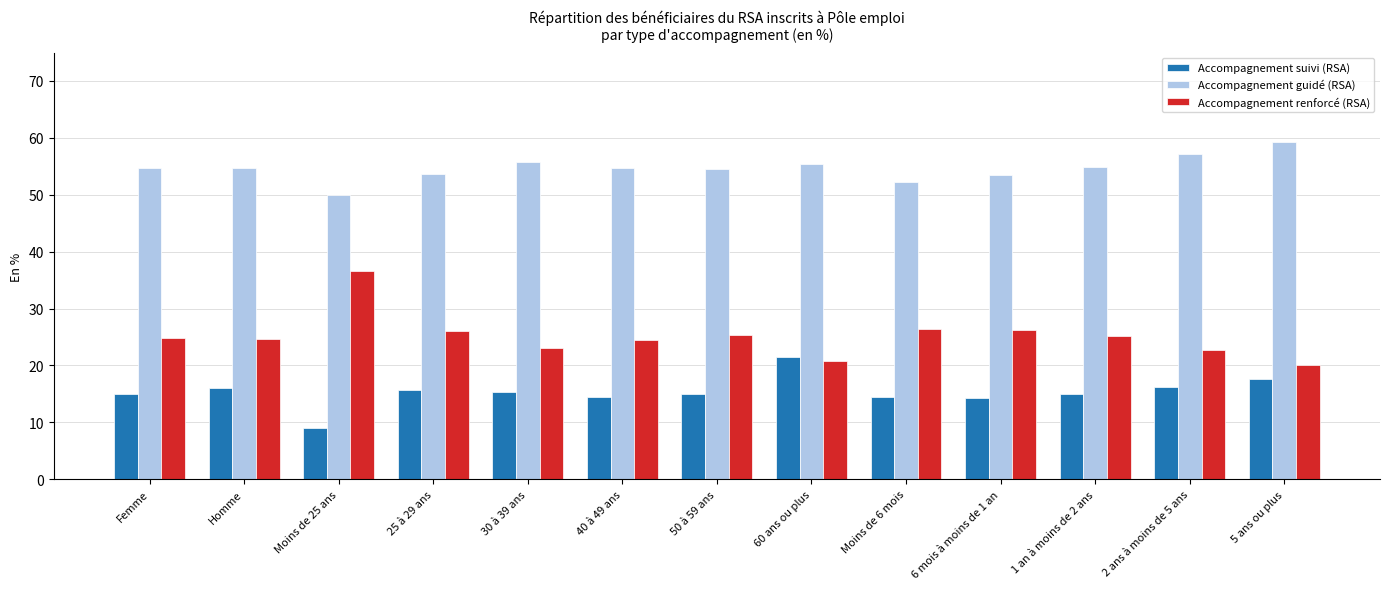

List the series in order of their overall mean, lowest first.

Accompagnement suivi (RSA), Accompagnement renforcé (RSA), Accompagnement guidé (RSA)